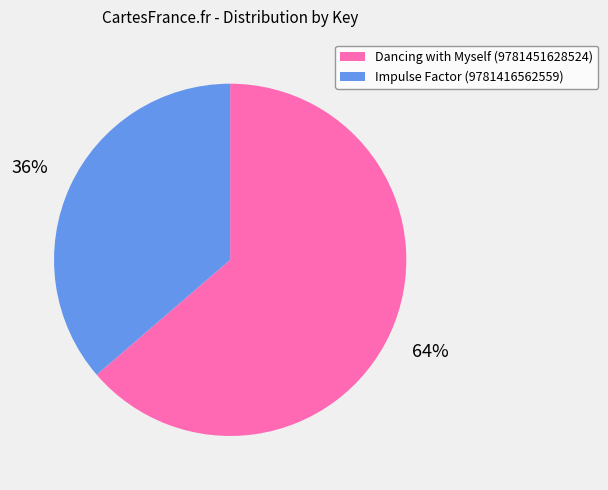

To the nearest percent, what is the combined percentage of Dancing with Myself (9781451628524) and Impulse Factor (9781416562559)?

100%